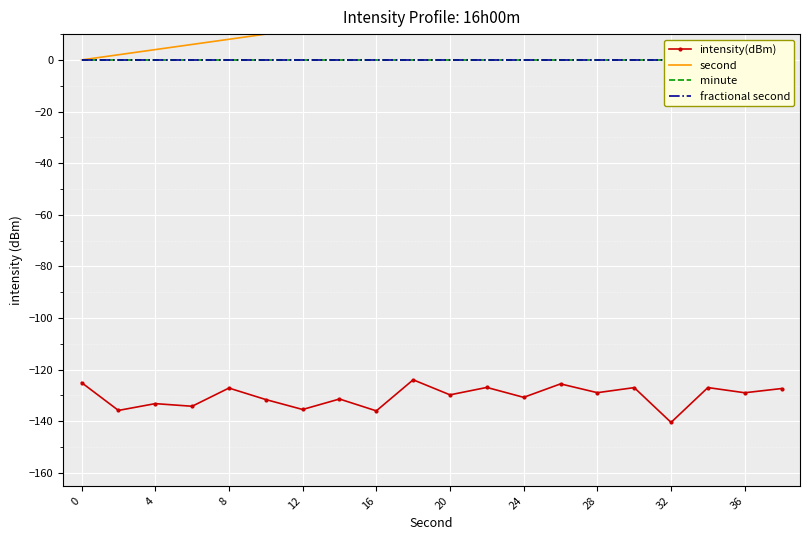

True or false: second and fractional second cross at least once.

False